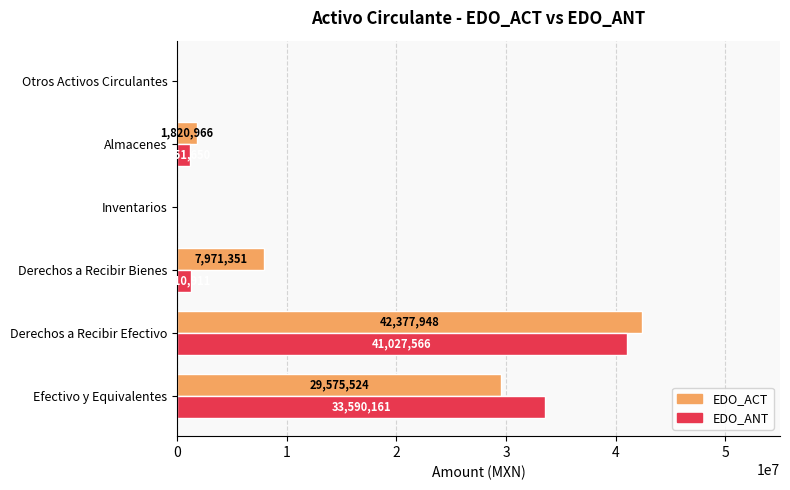

Where is EDO_ANT nearest to the value 20513782?

Efectivo y Equivalentes